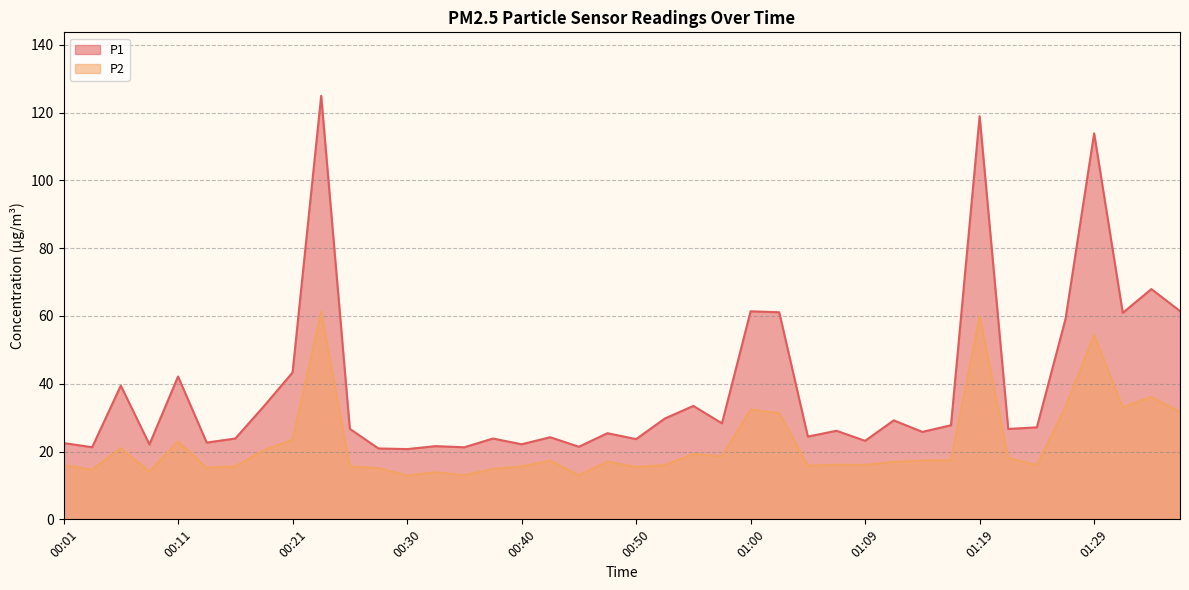

What is the difference between the maximum and minimum values in the P2 series?

48.3